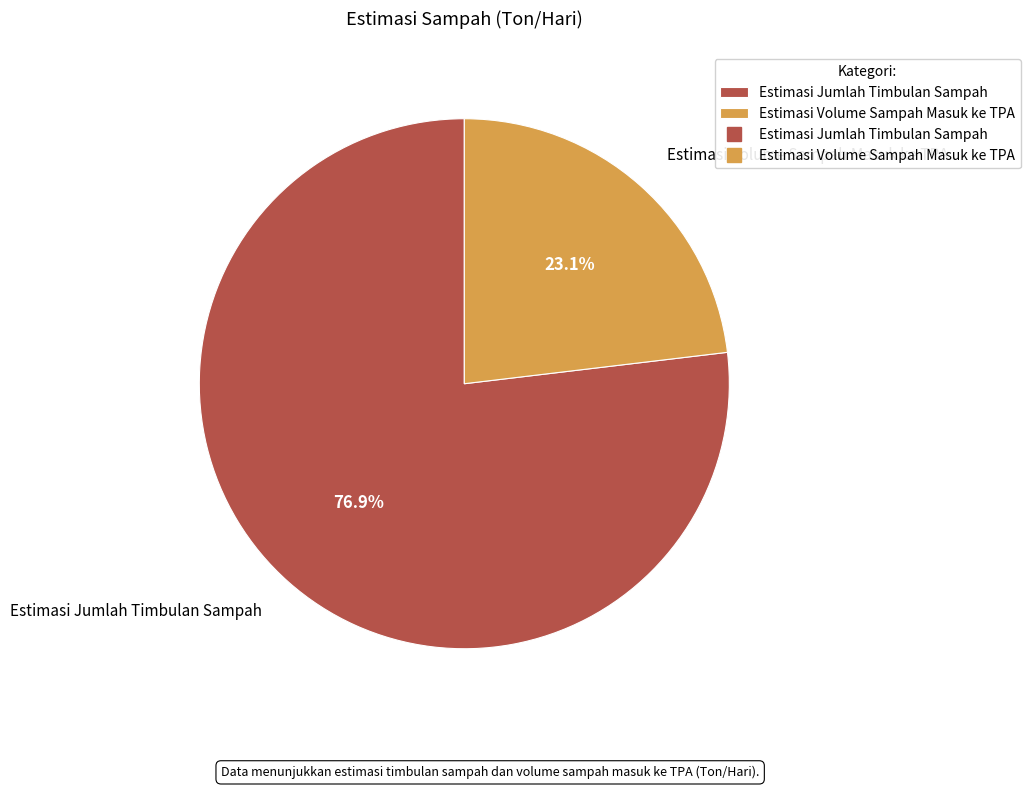

Which slice represents more than half of the pie?

Estimasi Jumlah Timbulan Sampah